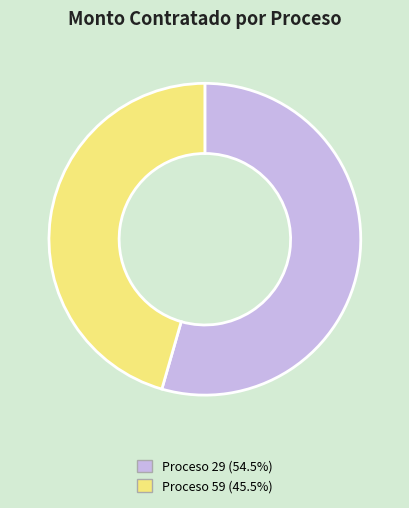

What is the ratio of the value at Proceso 29 (54.5%) to the value at Proceso 59 (45.5%)?

1.2